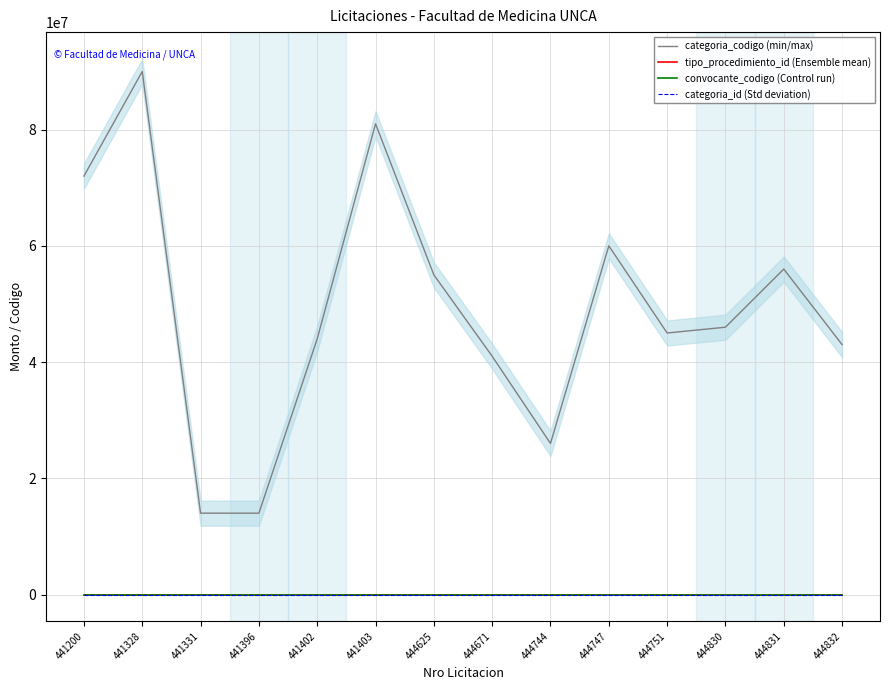

Reading left to right, what are all the values shown in this chart?

categoria_codigo (min/max): 441200=72000000	441328=90000000	441331=14000000	441396=14000000	441402=44000000	441403=81000000	444625=55000000	444671=41000000	444744=26000000	444747=60000000	444751=45000000	444830=46000000	444831=56000000	444832=43000000
tipo_procedimiento_id (Ensemble mean): 441200=108	441328=108	441331=112	441396=112	441402=112	441403=108	444625=108	444671=108	444744=108	444747=108	444751=108	444830=108	444831=108	444832=108
convocante_codigo (Control run): 441200=1680	441328=1680	441331=1680	441396=1680	441402=1680	441403=1680	444625=1680	444671=1680	444744=1680	444747=1680	444751=1680	444830=1680	444831=1680	444832=1680
categoria_id (Std deviation): 441200=0	441328=0	441331=0	441396=0	441402=0	441403=0	444625=0	444671=0	444744=0	444747=0	444751=0	444830=0	444831=0	444832=0